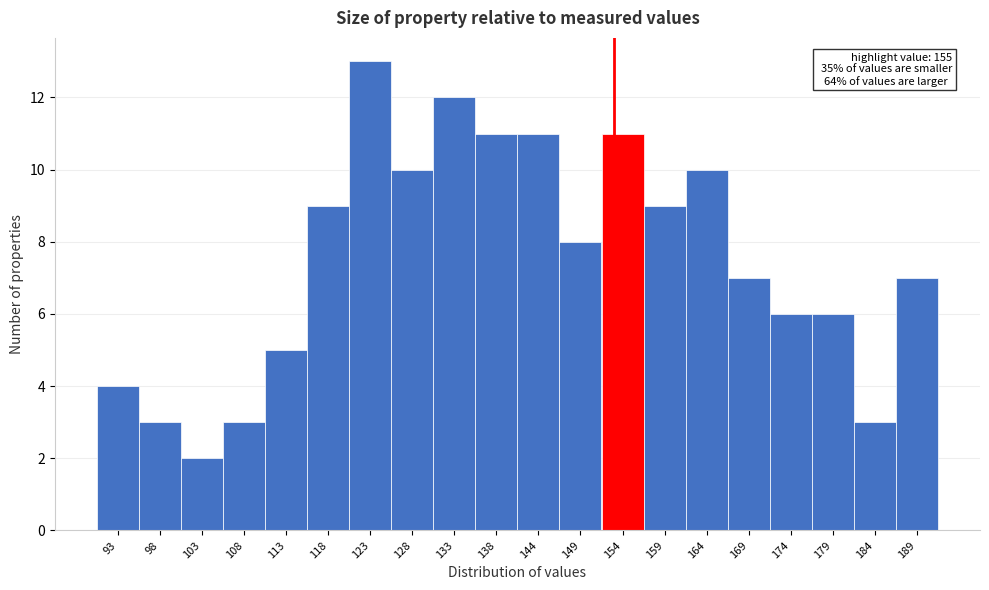

Reading left to right, list all the values displayed in this chart.

93=4	98=3	103=2	108=3	113=5	118=9	123=13	128=10	133=12	138=11	144=11	149=8	154=11	159=9	164=10	169=7	174=6	179=6	184=3	189=7